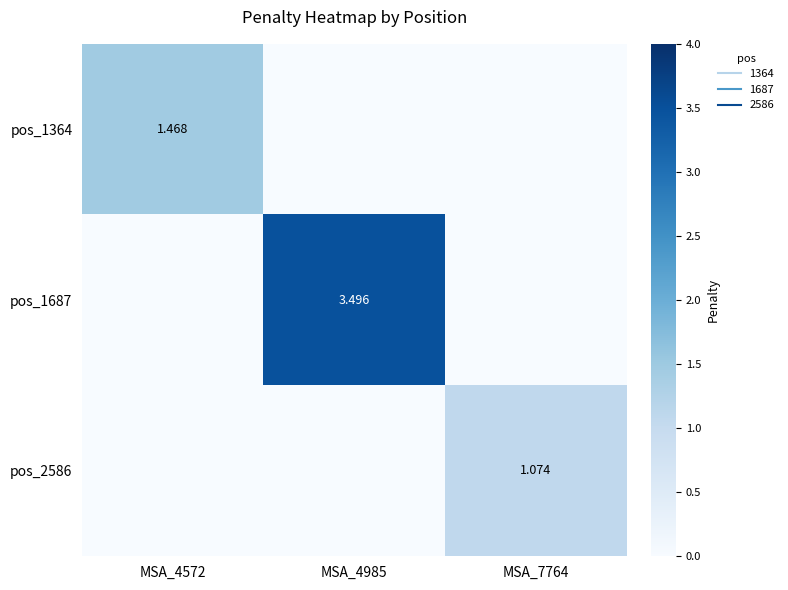

Is the value of pos_2586 at MSA_4985 greater than the value of pos_1687 at MSA_4572?

No